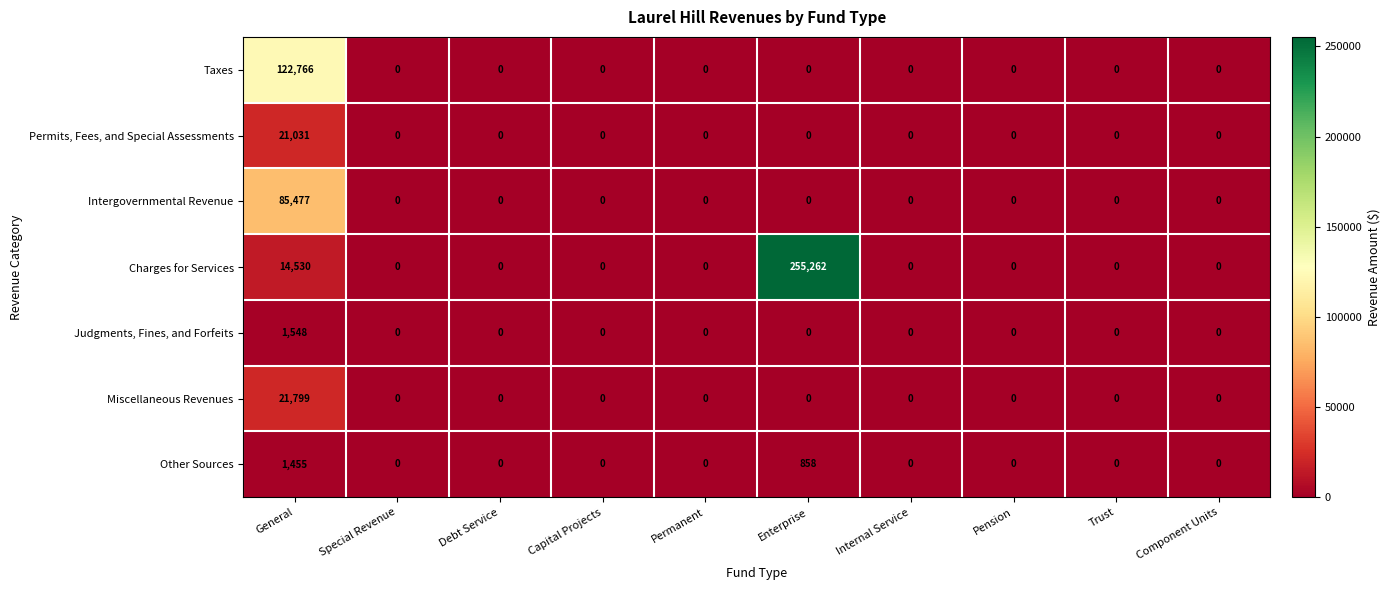

The value of Charges for Services at Trust is 0. True or false?

True